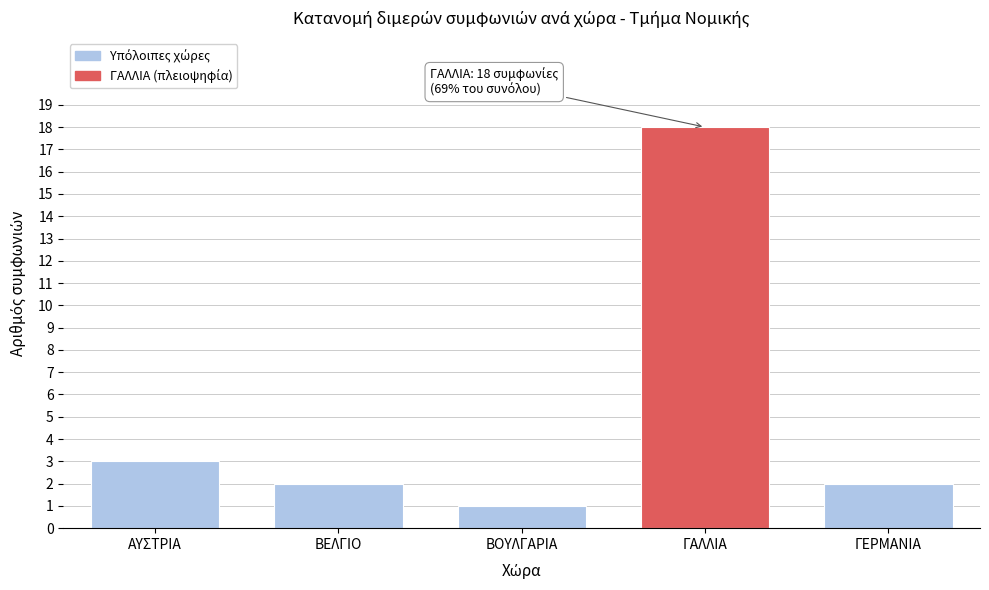

Reading left to right, extract all data points from this chart.

3	2	1	18	2